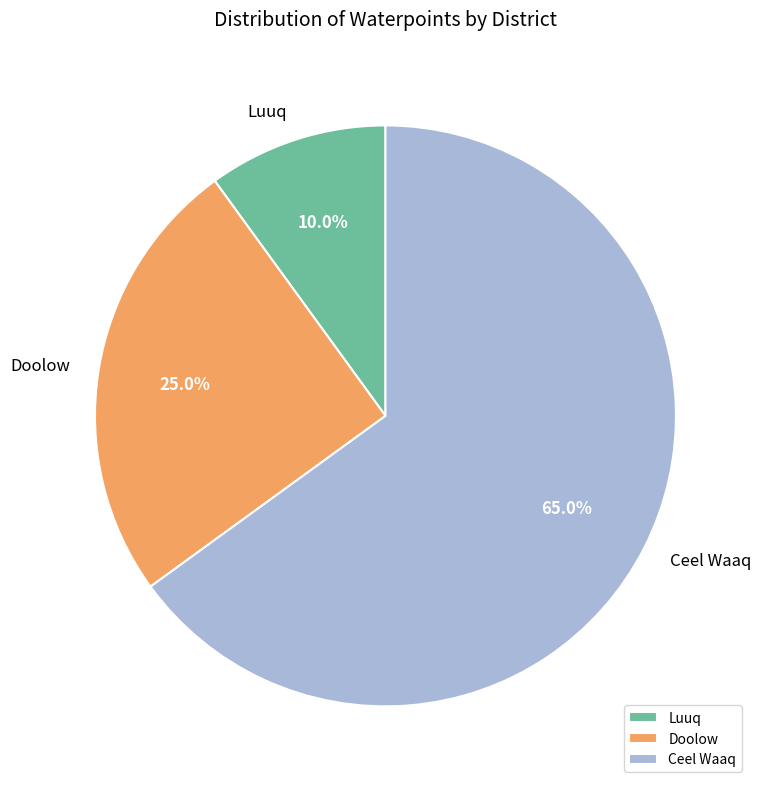

To the nearest percent, what percentage of the pie is Ceel Waaq?

65%